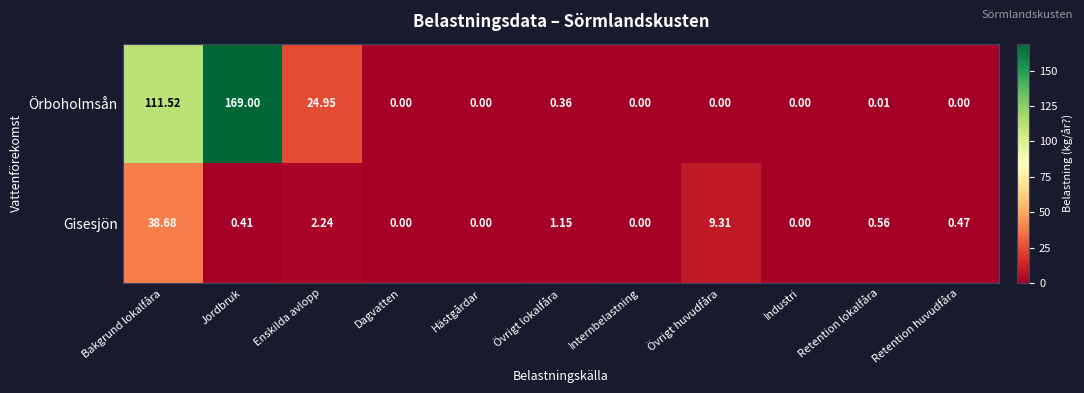

Between Jordbruk and Övrigt lokalfåra, which series saw the biggest shift?

Örboholmsån